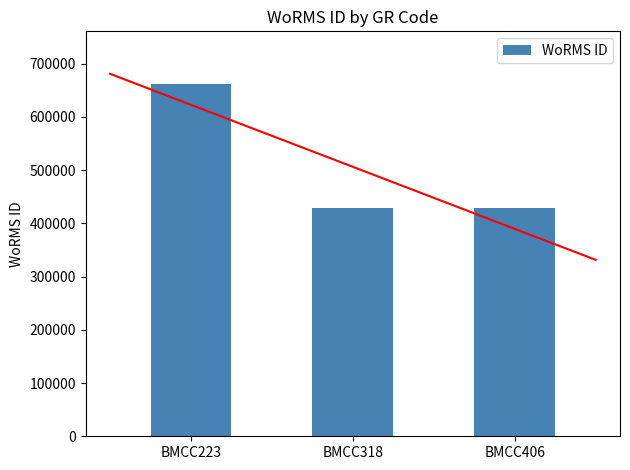

Which has a higher value, BMCC318 or BMCC406?

BMCC318